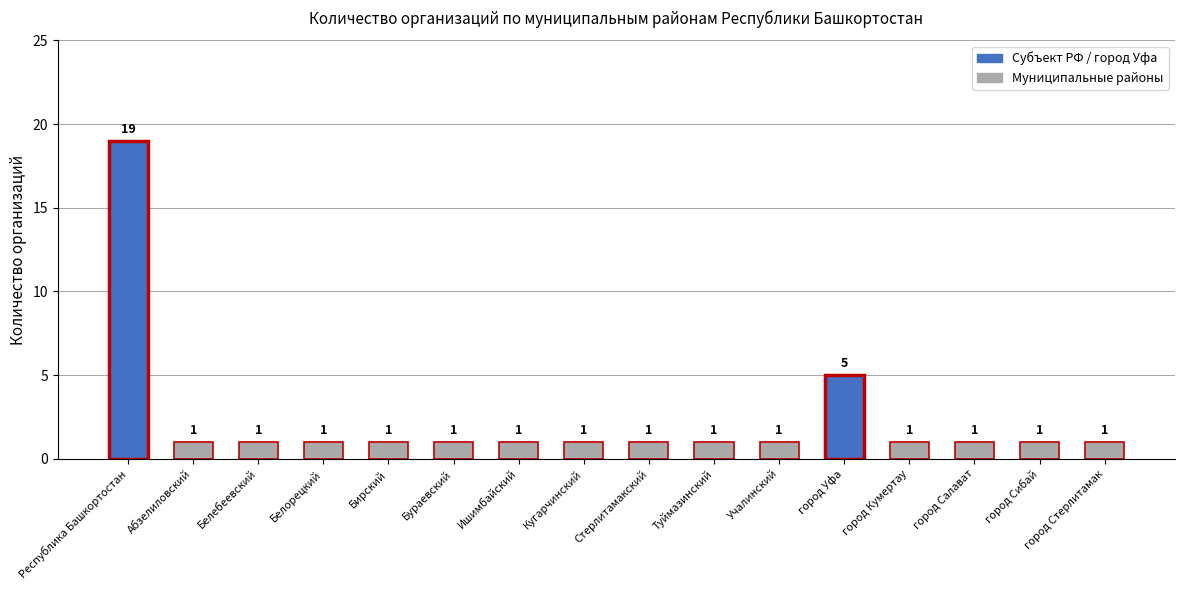

Are the bars grouped side by side (vs. stacked)?

No